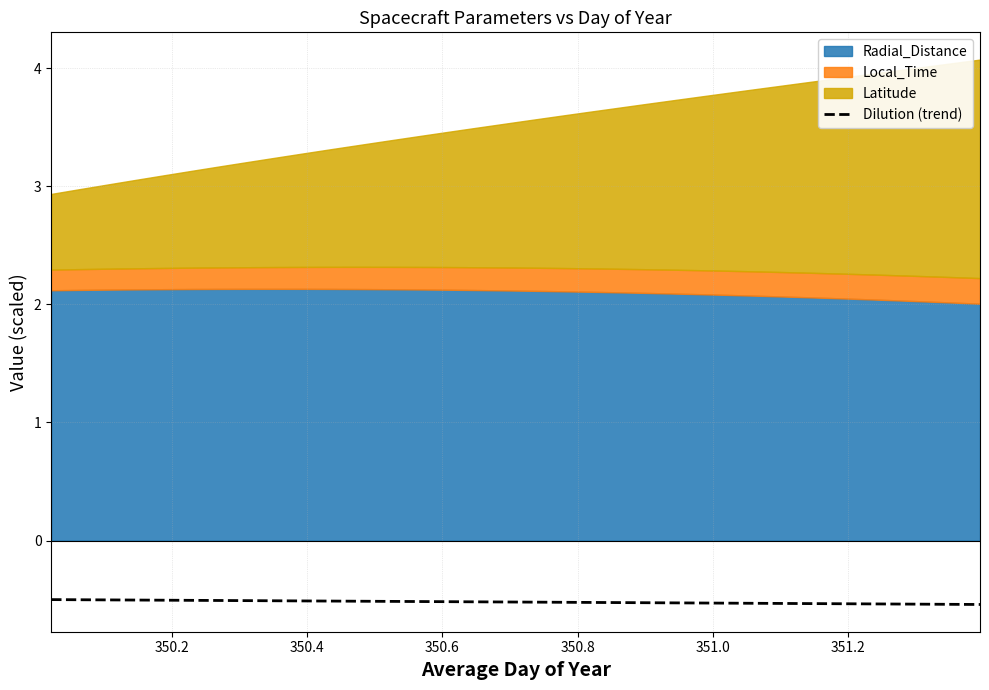

True or false: the data has more than 0 interior local peaks.

False